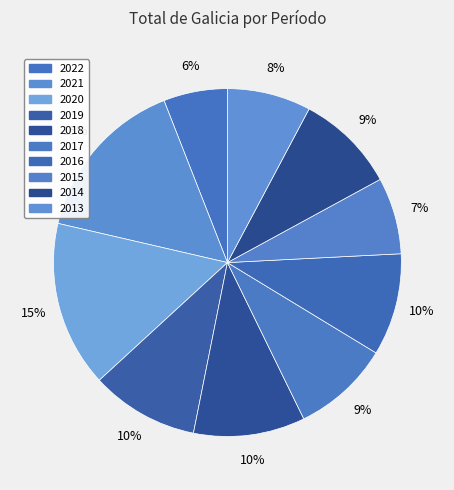

Count the number of slices in the pie.

10